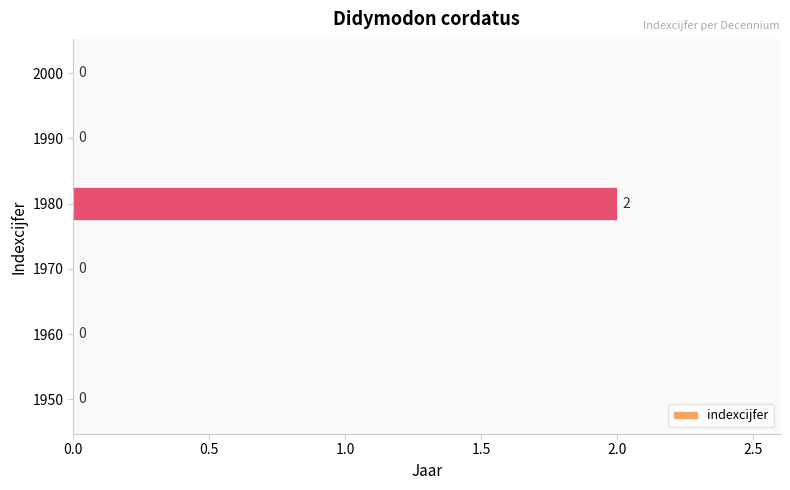

What is the greatest value displayed?

2